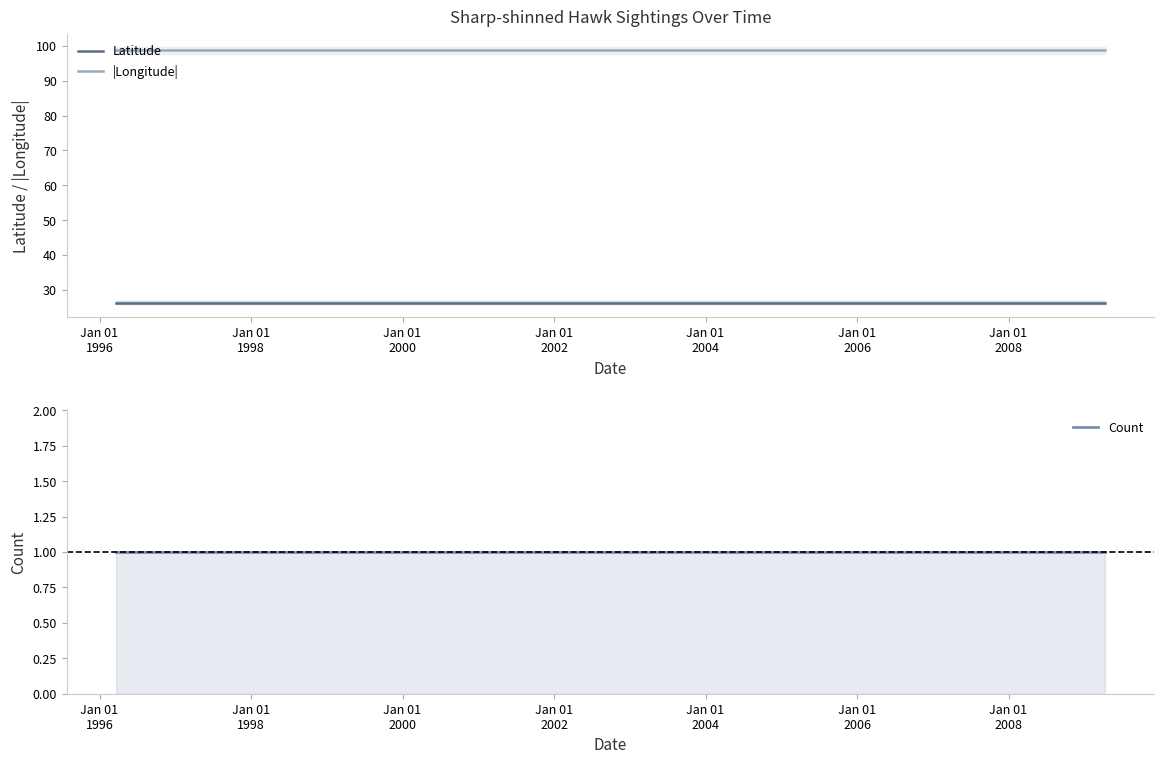

What are all the series names shown in the legend?

Latitude, |Longitude|, Count